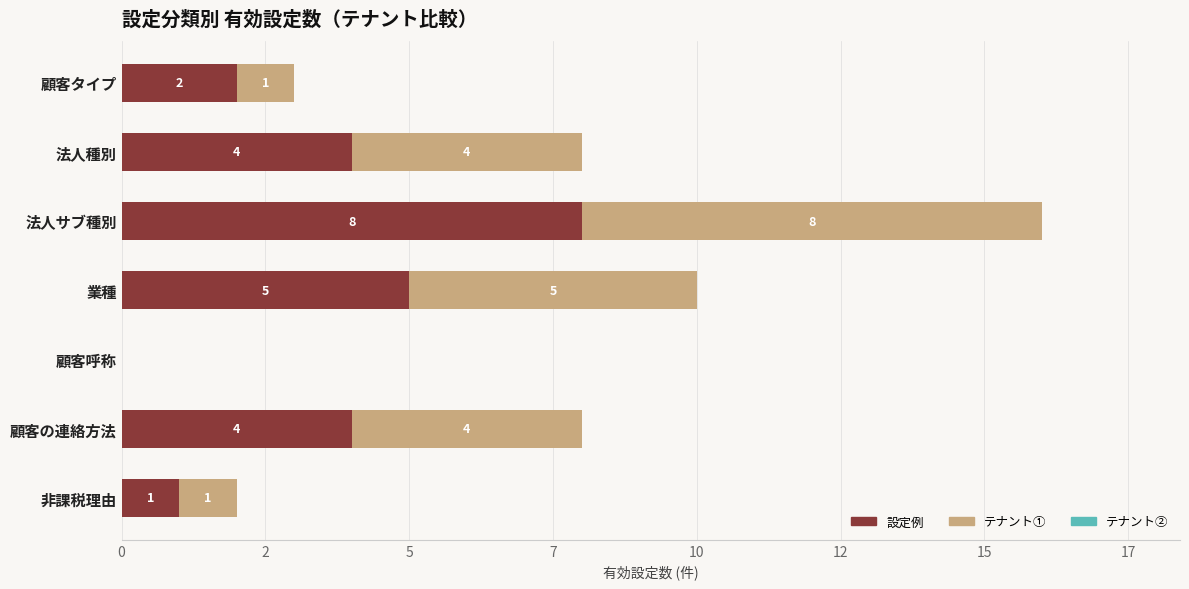

What are all the series names shown in the legend?

設定例, テナント①, テナント②